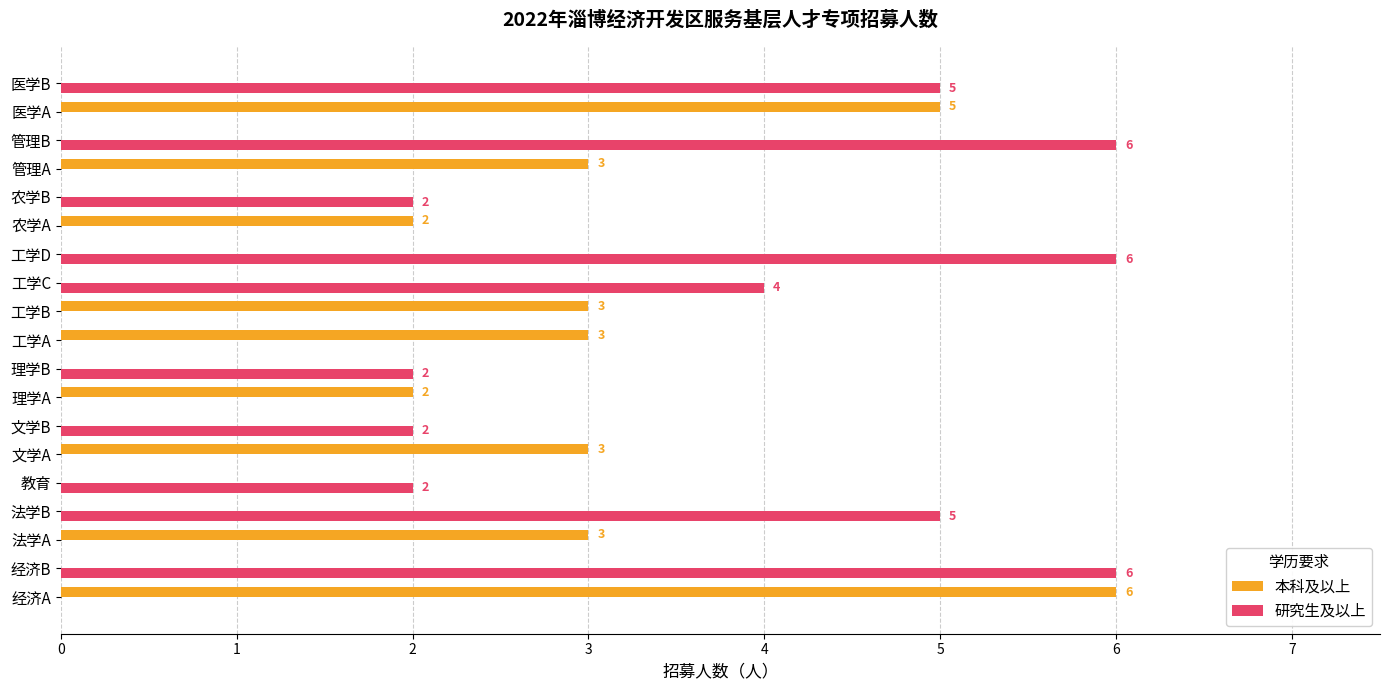

What is the approximate value of 研究生及以上 at 医学B?

5